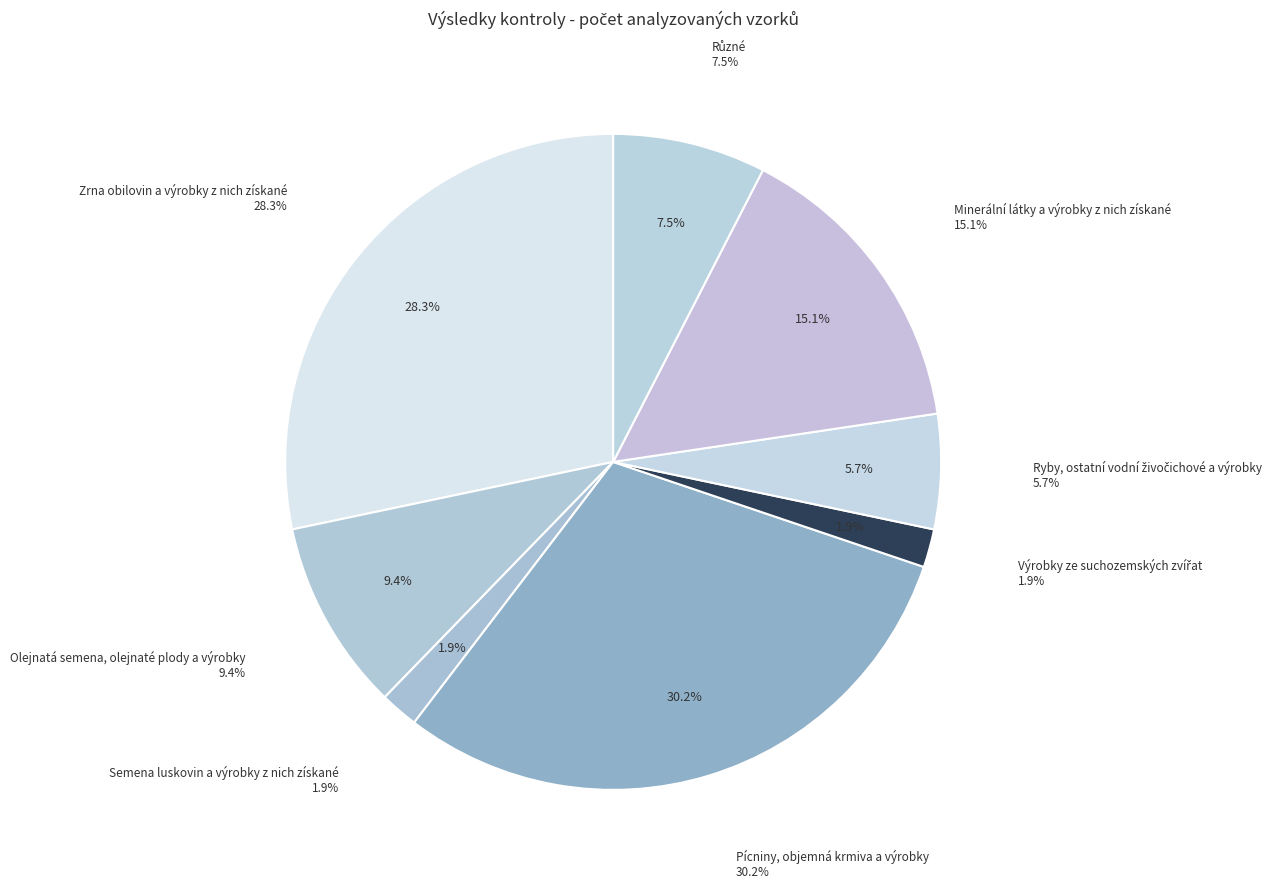

True or false: Olejnatá semena, olejnaté plody a výrobky accounts for 1% of the total.

False